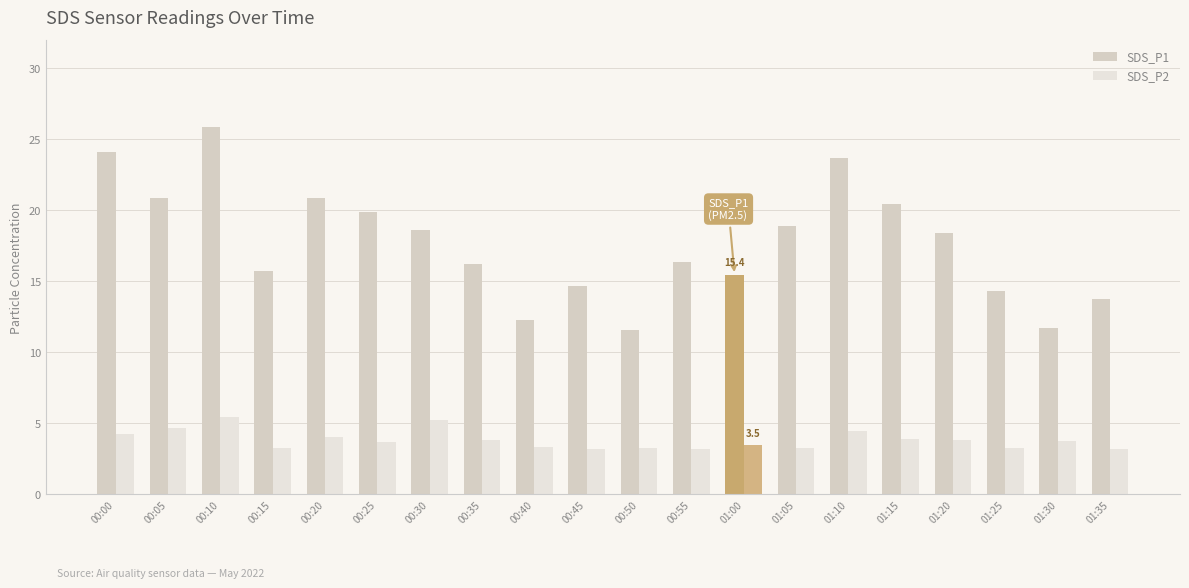

What is the sum of all SDS_P2 values?

76.5